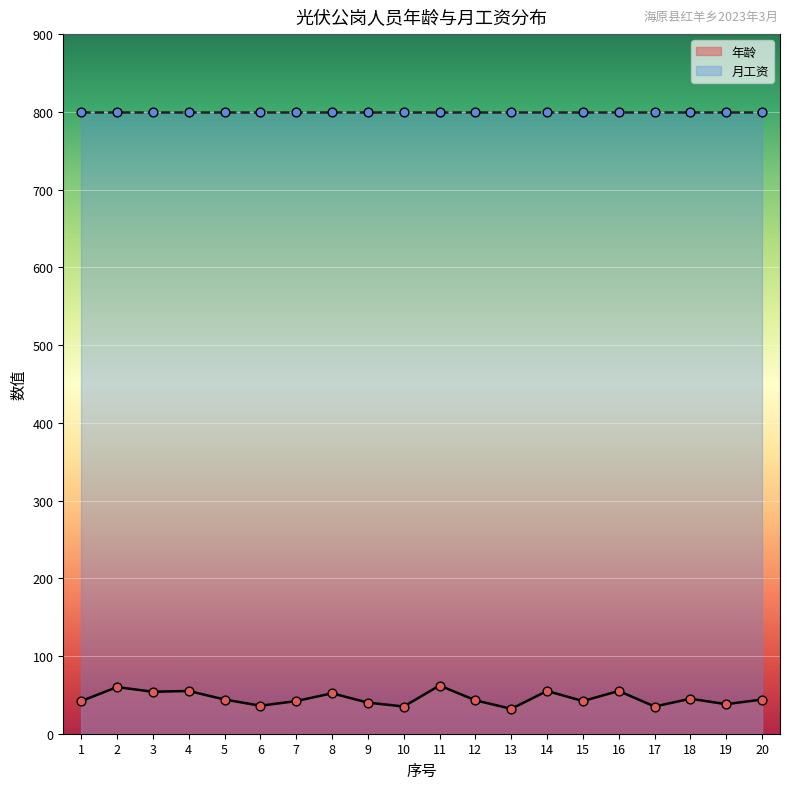

Which has a higher value, 19 or 11?

11